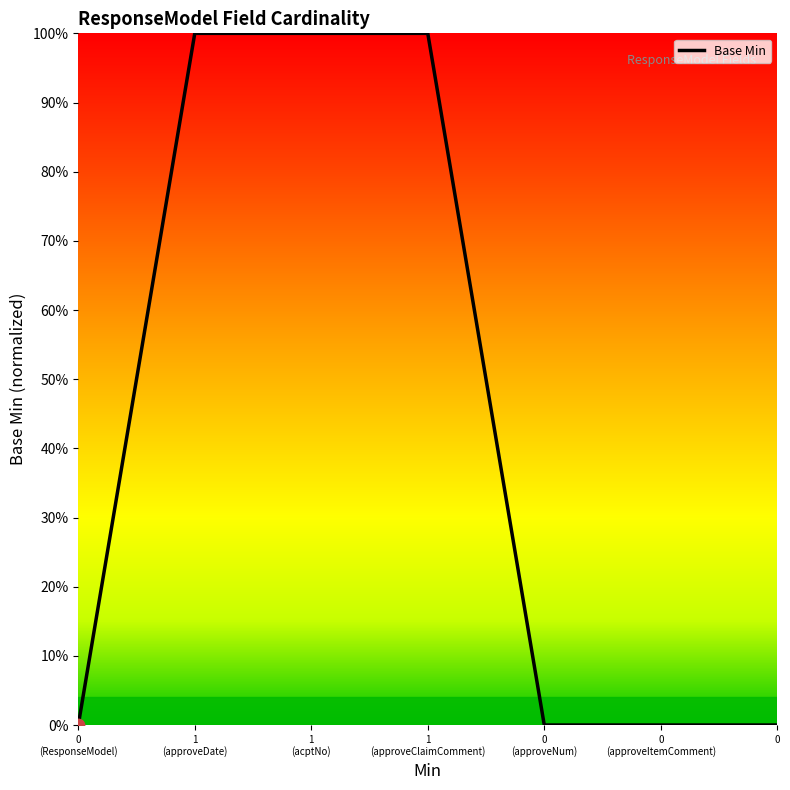

Is this an area chart (filled region under the line)?

Yes